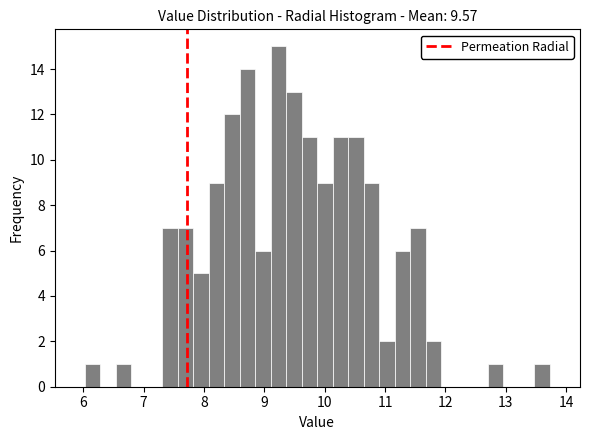

Around what value on the x-axis is the tallest bar? Give the approximate position of its centre, as read against the axis.

9.2